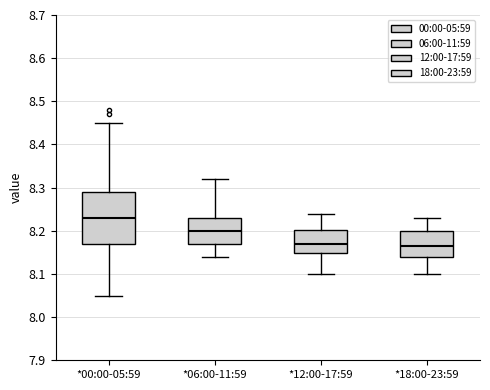

Reading left to right, read every box against the y-axis: the position of its median line, the range the box covers, and the ends of its whiskers. The values are not printed on the chart, so give them approximately, as read against the axis.

*00:00-05:59: median 8.23, box 8.17 to 8.29, whiskers 8.05 to 8.45
*06:00-11:59: median 8.20, box 8.17 to 8.23, whiskers 8.14 to 8.32
*12:00-17:59: median 8.17, box 8.15 to 8.20, whiskers 8.10 to 8.24
*18:00-23:59: median 8.17, box 8.14 to 8.20, whiskers 8.10 to 8.23